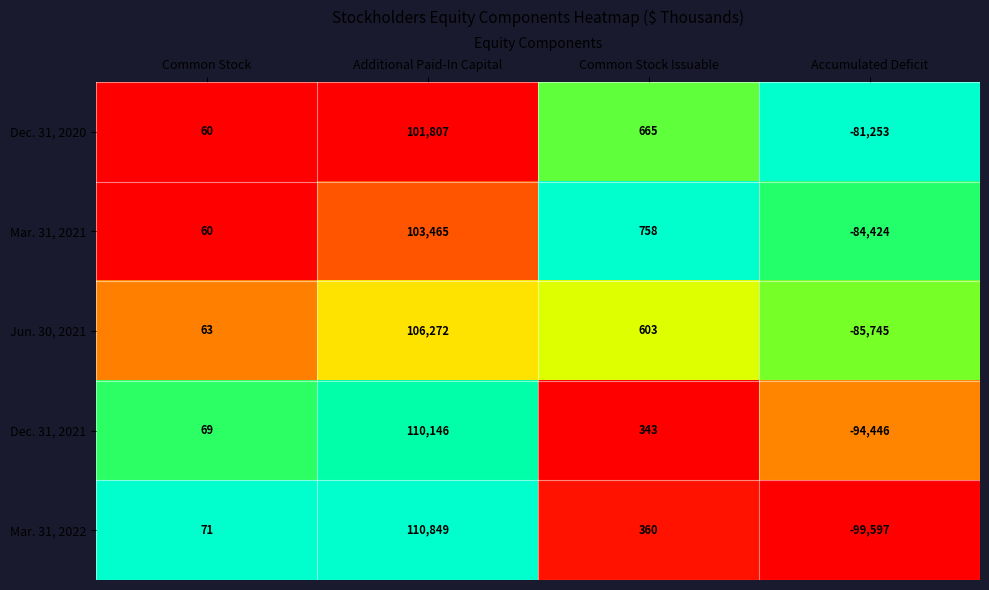

Which series has the largest total across all categories?

Dec. 31, 2020